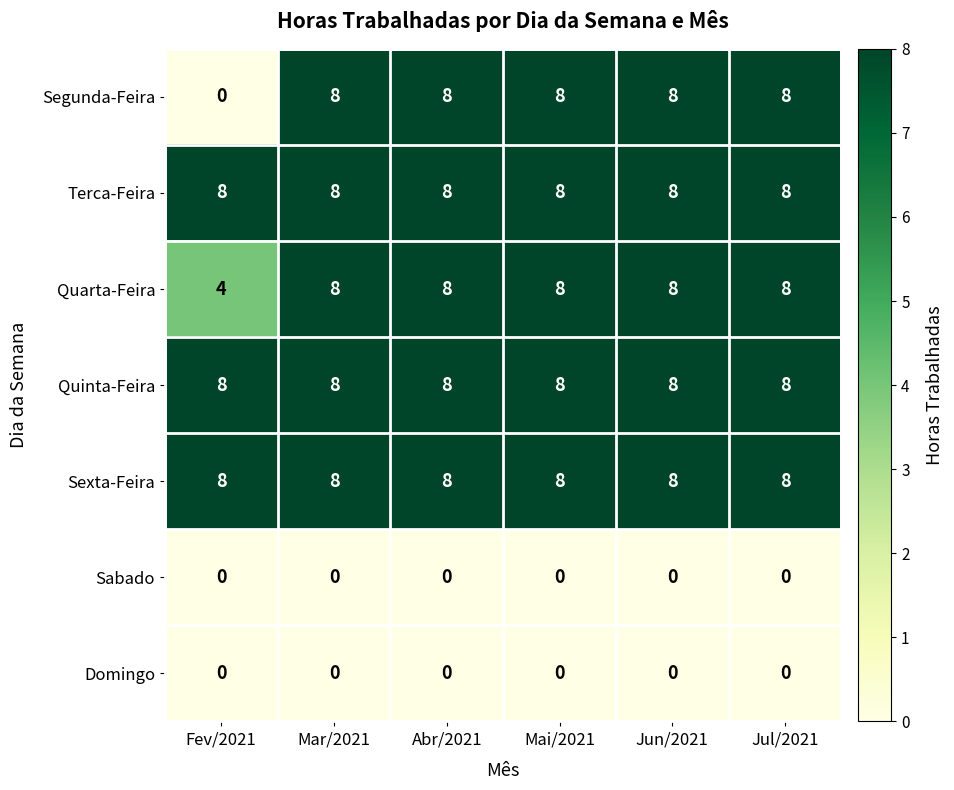

How many Quarta-Feira values are between 8 and 9?

5